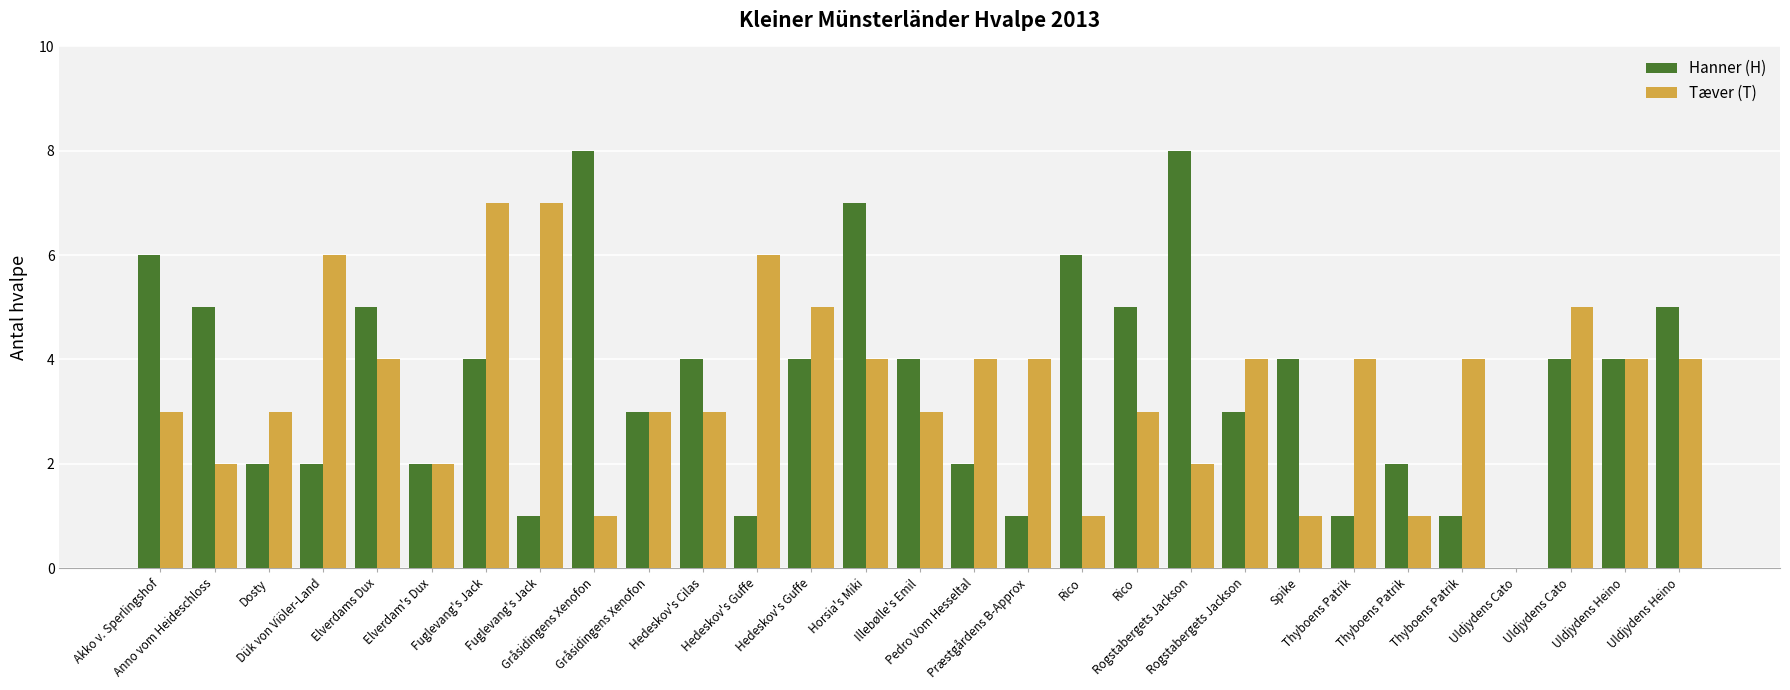

Reading left to right, extract all data points from this chart.

Hanner (H): 6	5	2	2	5	2	4	1	8	3	4	1	4	7	4	2	1	6	5	8	3	4	1	2	1	0	4	4	5
Tæver (T): 3	2	3	6	4	2	7	7	1	3	3	6	5	4	3	4	4	1	3	2	4	1	4	1	4	0	5	4	4